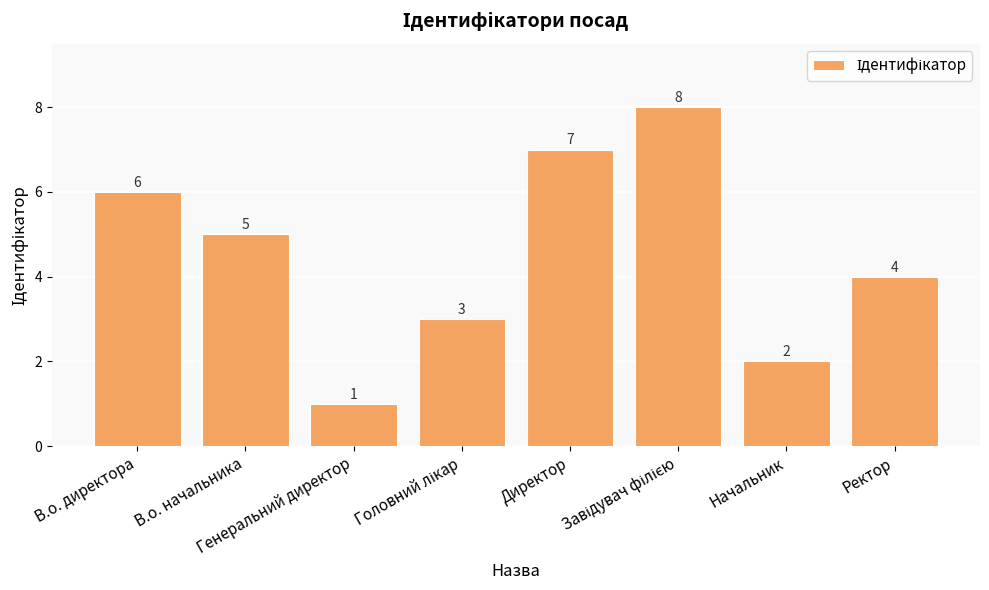

How many bars are there in total?

8